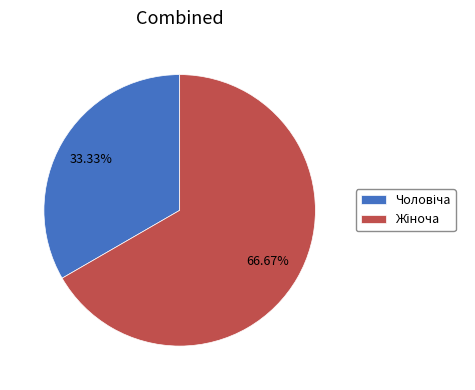

Is there a majority slice in this chart?

Yes